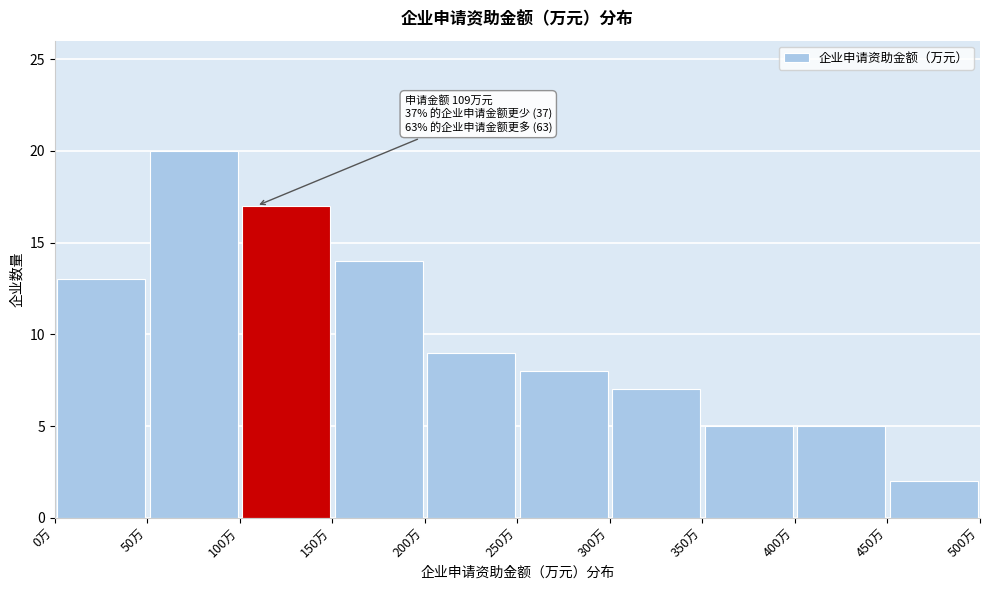

Which range on the x-axis has the tallest bar?

50 to 100